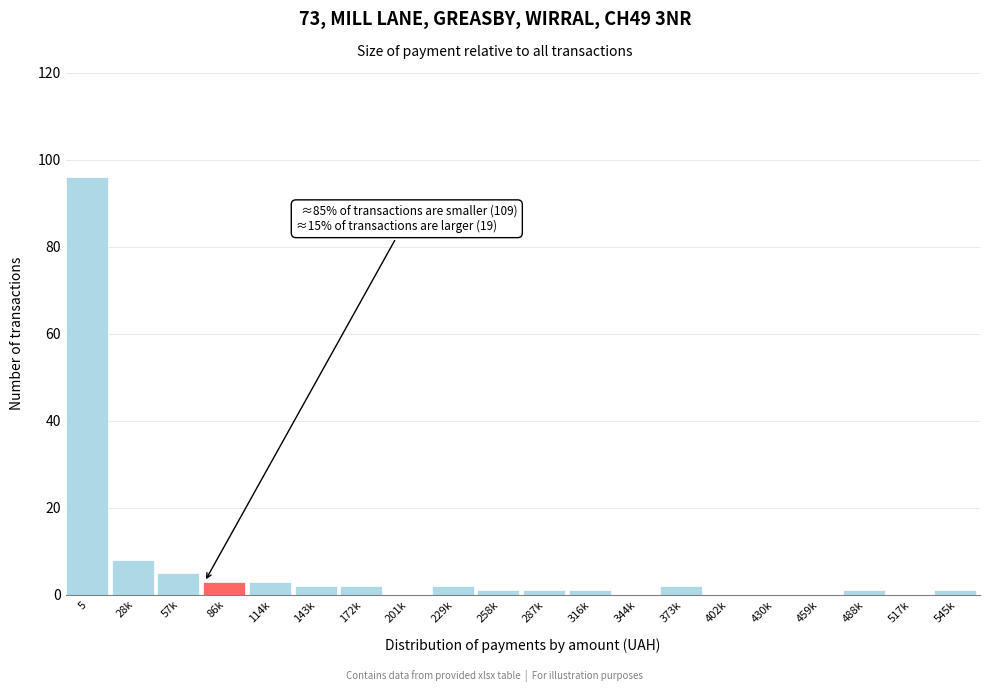

Reading left to right, what are all the values shown in this chart?

5=96	28k=8	57k=5	86k=3	114k=3	143k=2	172k=2	201k=0	229k=2	258k=1	287k=1	316k=1	344k=0	373k=2	402k=0	430k=0	459k=0	488k=1	517k=0	545k=1